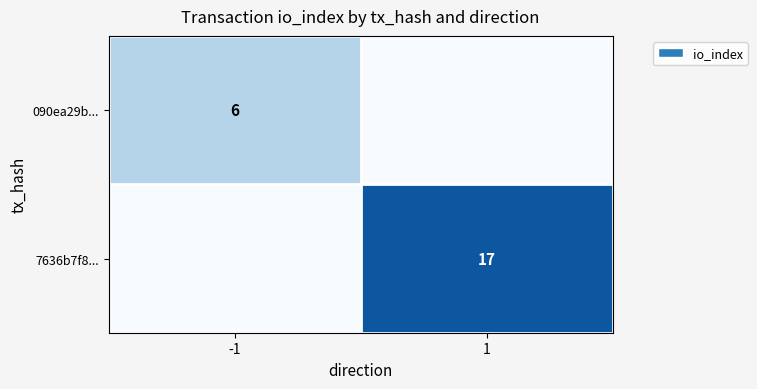

How many distinct data groups are displayed?

2